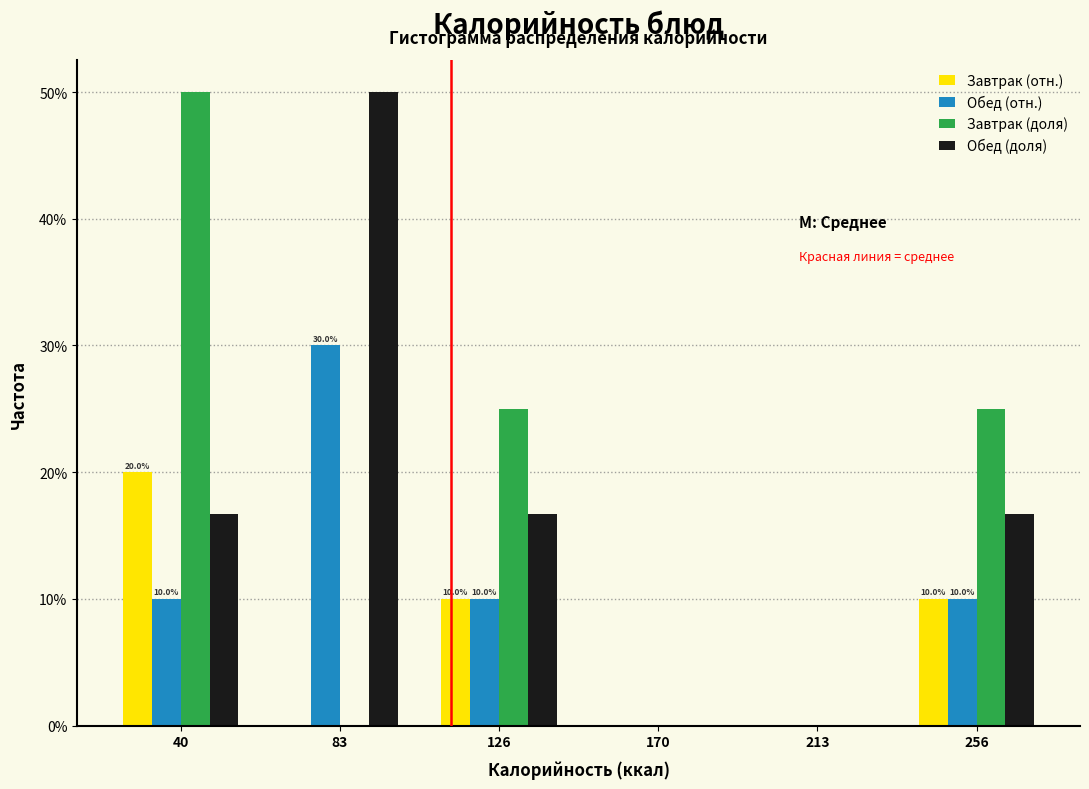

Are the bars grouped side by side (vs. stacked)?

Yes